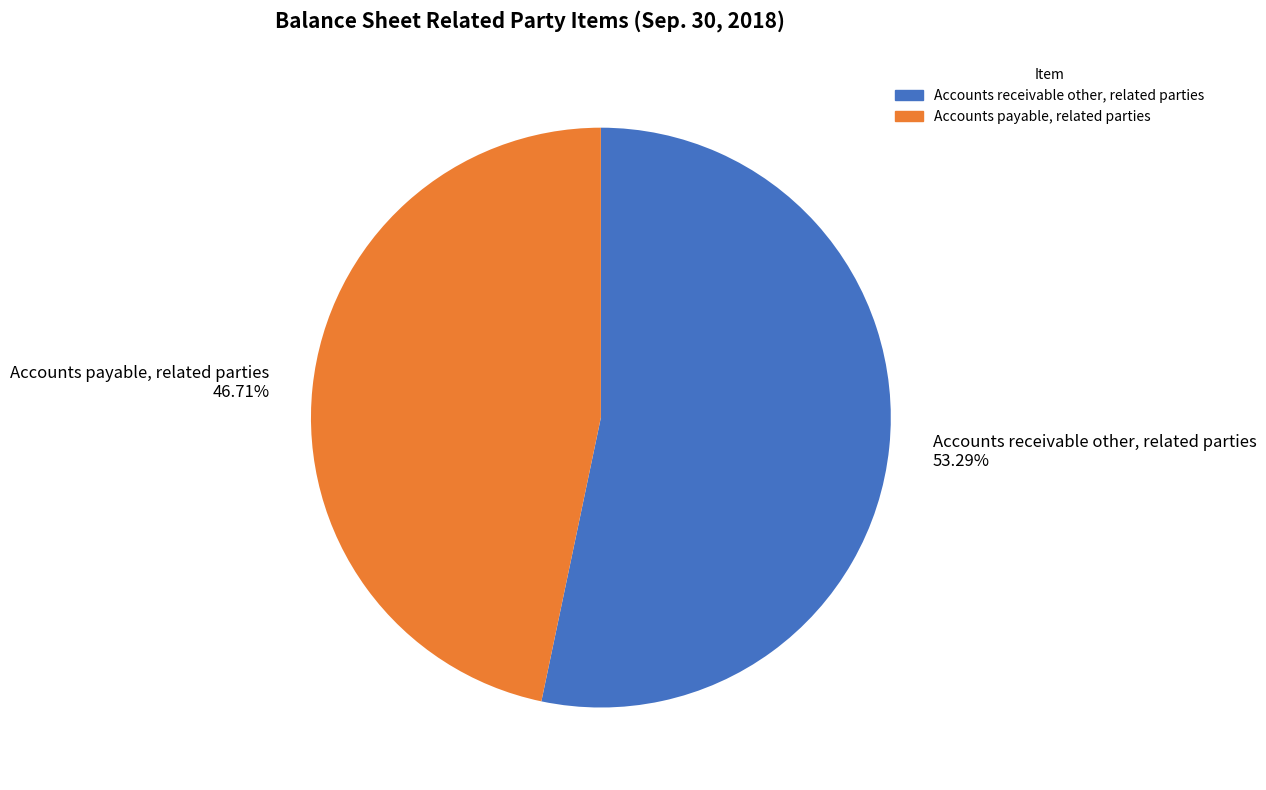

How many slices are in this pie chart?

2